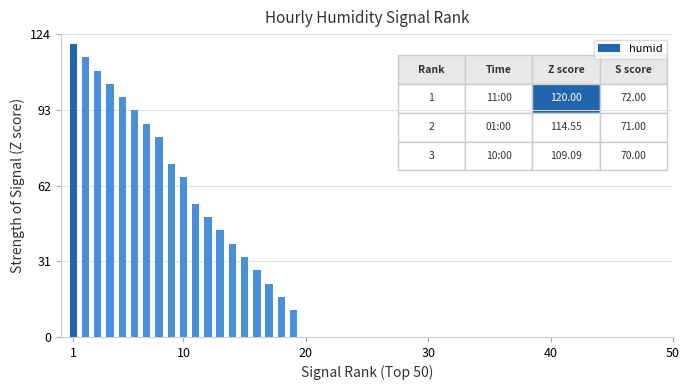

What is the sum of all values?

1238.2